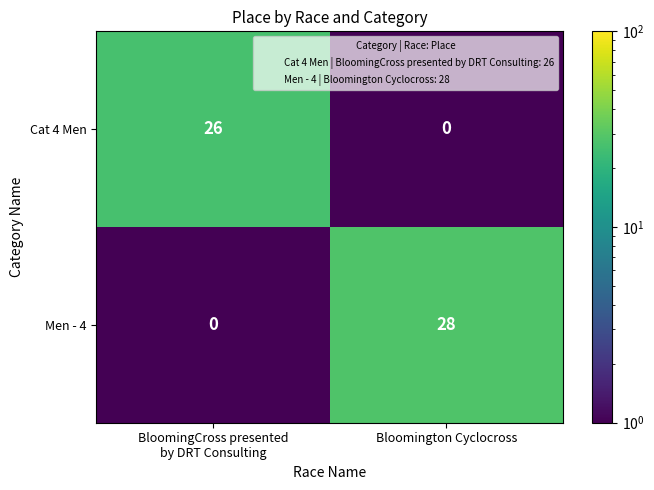

True or false: Men - 4 has a value of 28 at Bloomington Cyclocross.

True